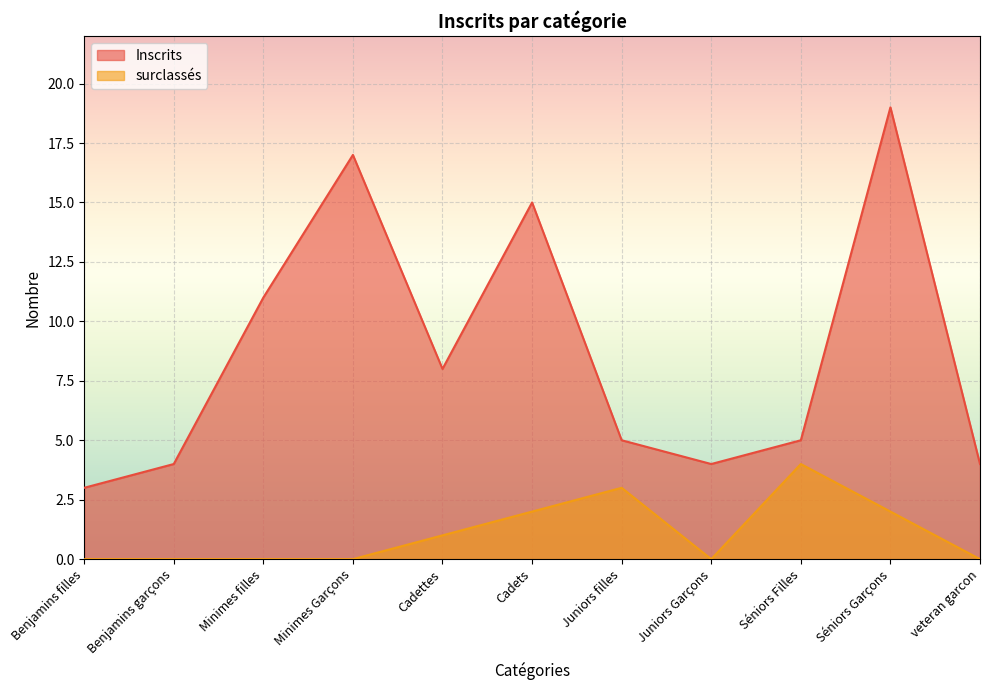

What is the lowest value of the Inscrits series?

3